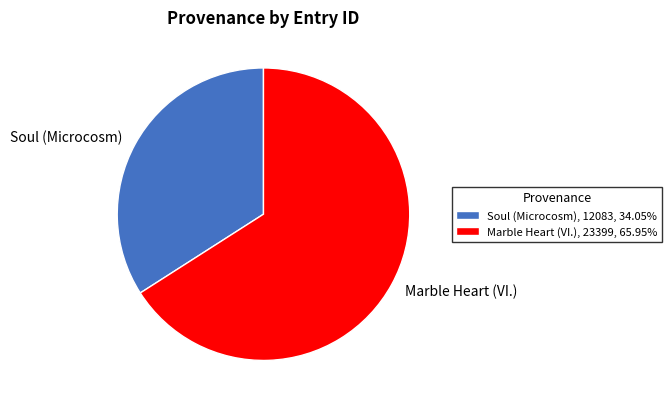

True or false: Marble Heart (VI.) accounts for 66% of the total.

True